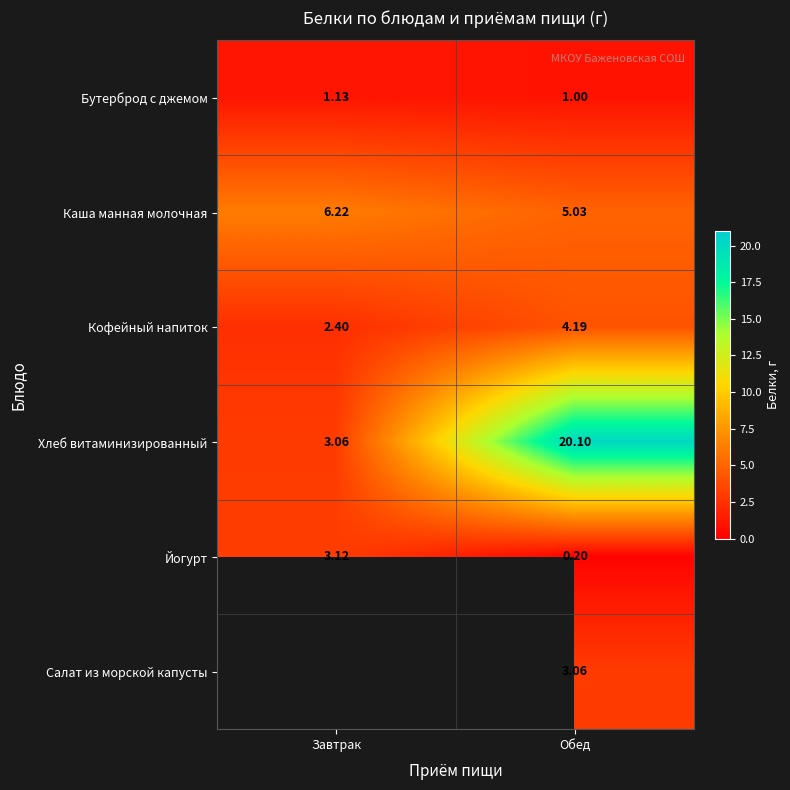

Which category has the lowest value in the Каша манная молочная series?

Обед